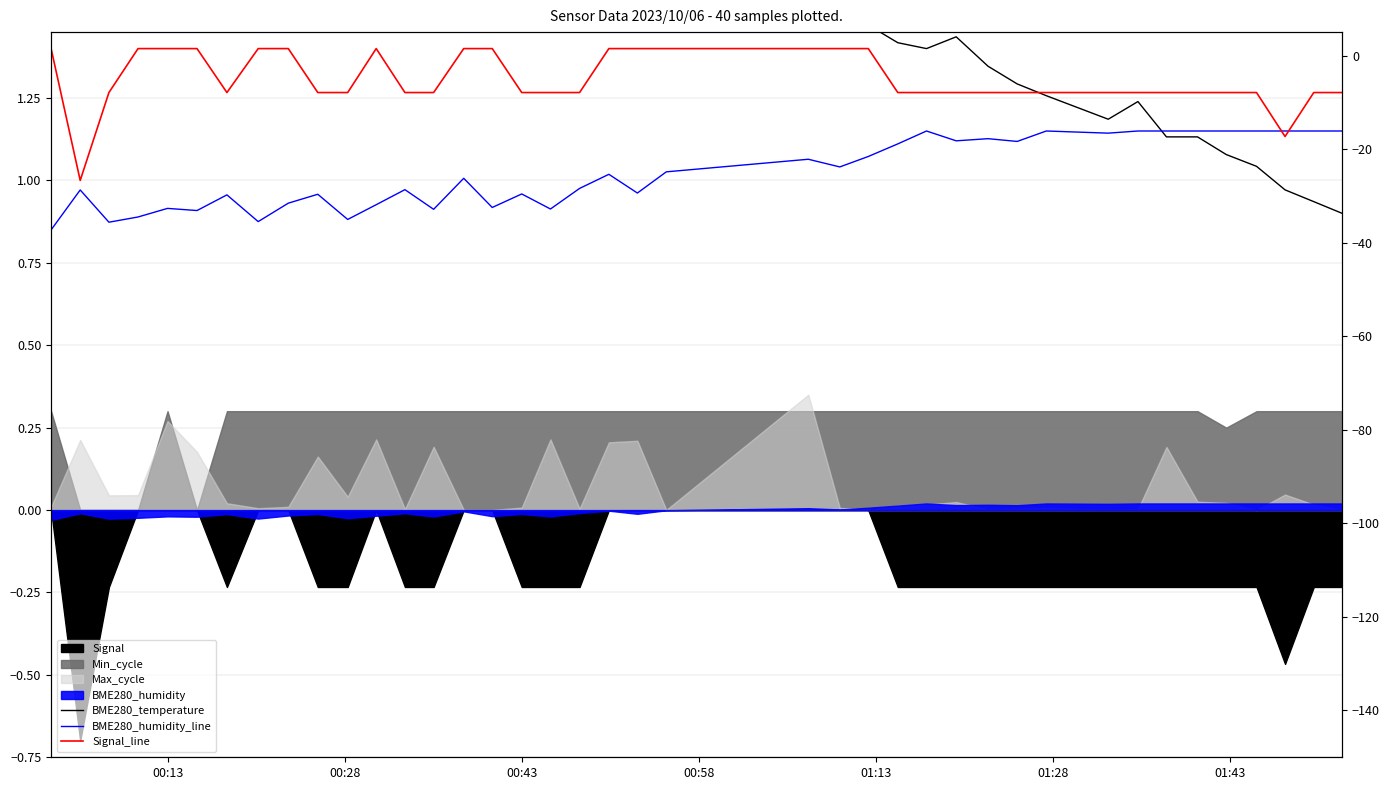

Rank the series by their average value, from highest to lowest.

BME280_temperature, Signal_line, BME280_humidity_line